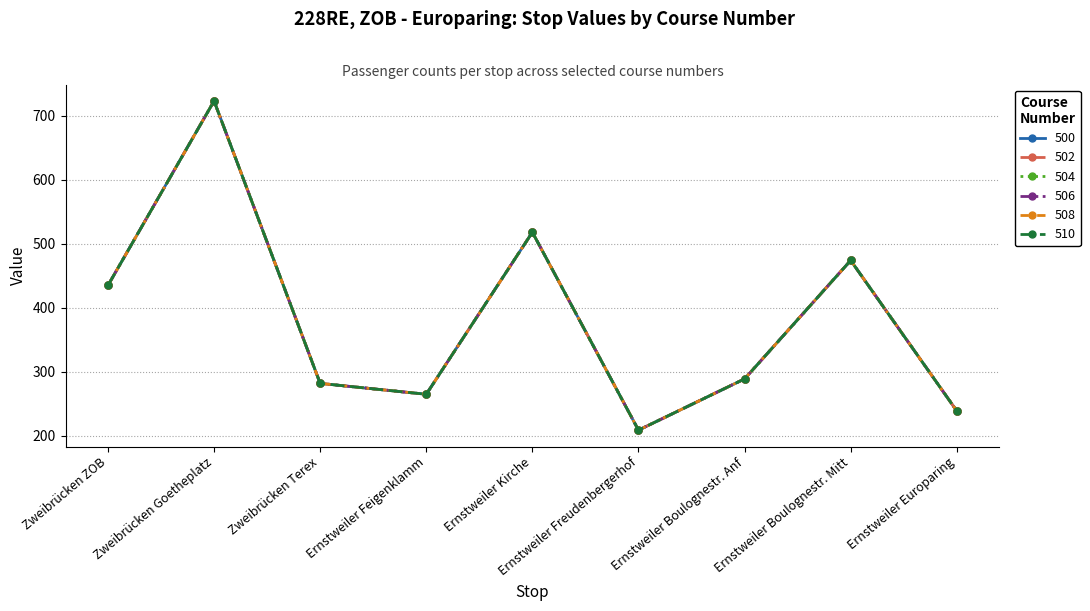

True or false: 500 and 504 intersect in this chart.

False